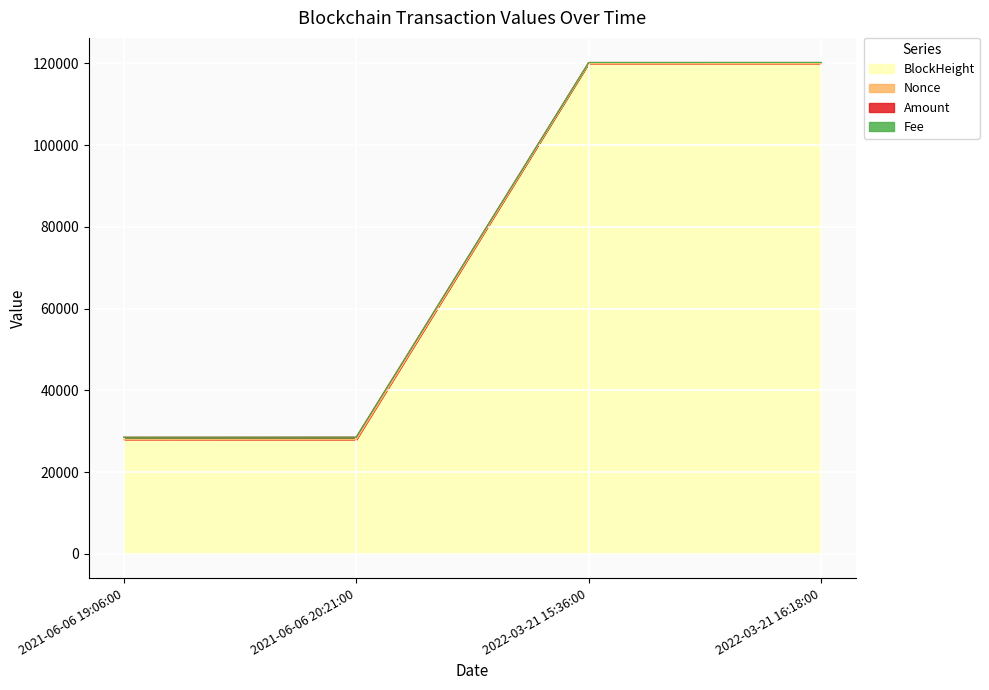

True or false: Amount and BlockHeight cross at least once.

False